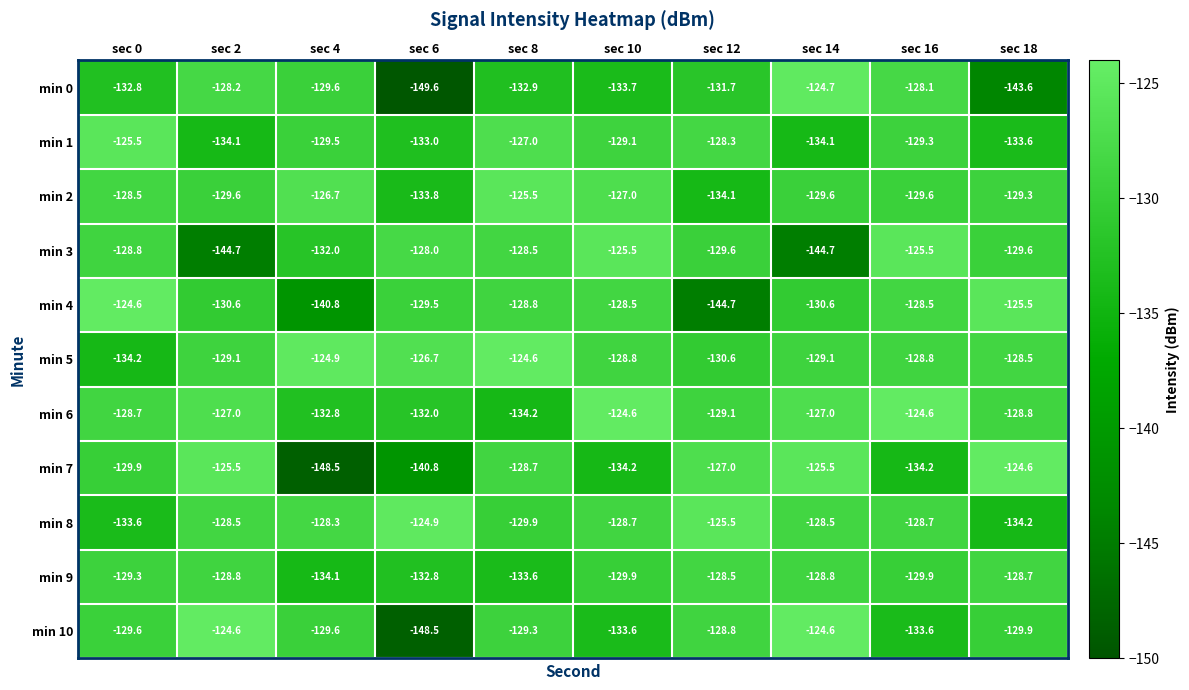

At which label does min 2 first exceed -129?

sec 0